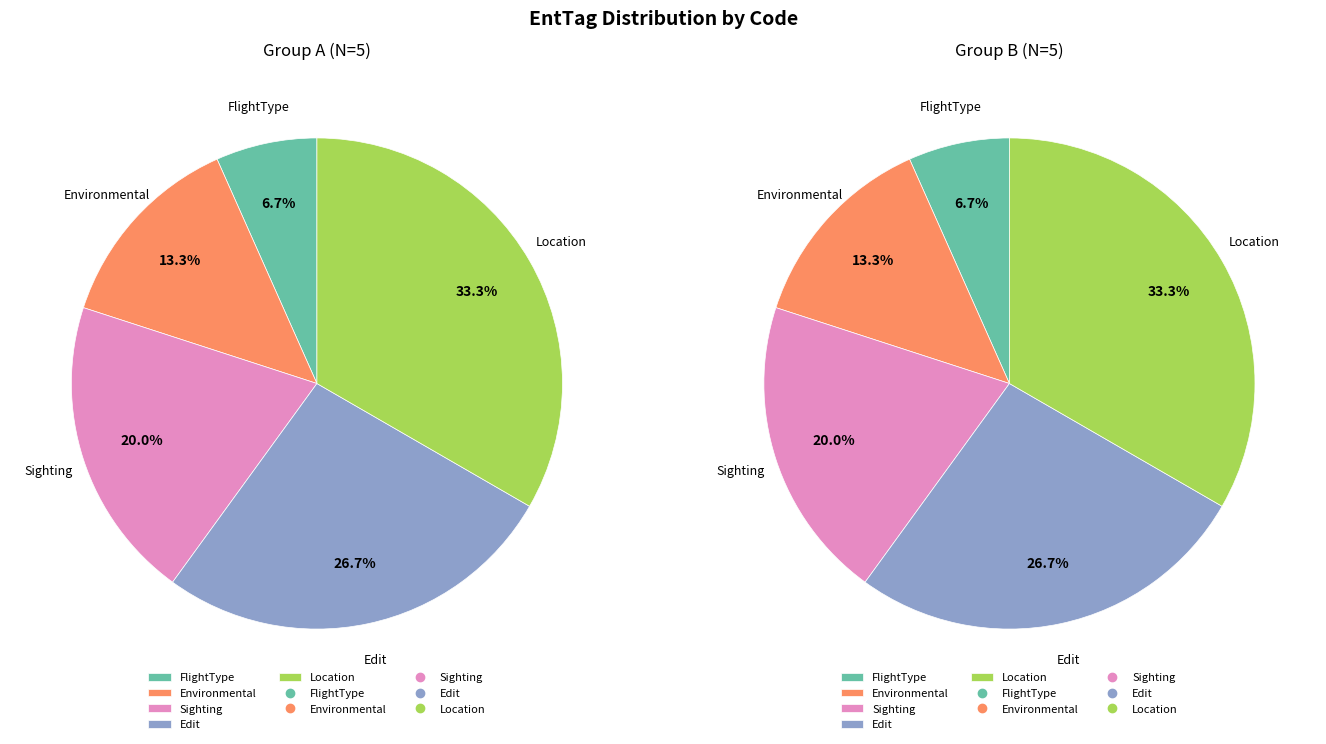

How much of the chart is everything except FlightType?

93.3%